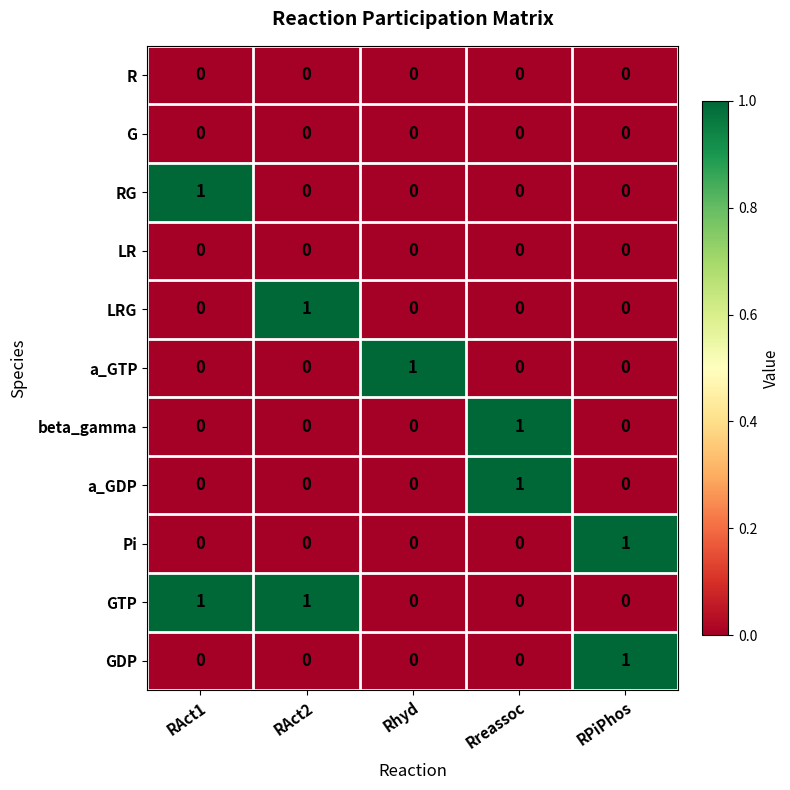

At how many categories does at least one series exceed 0?

5